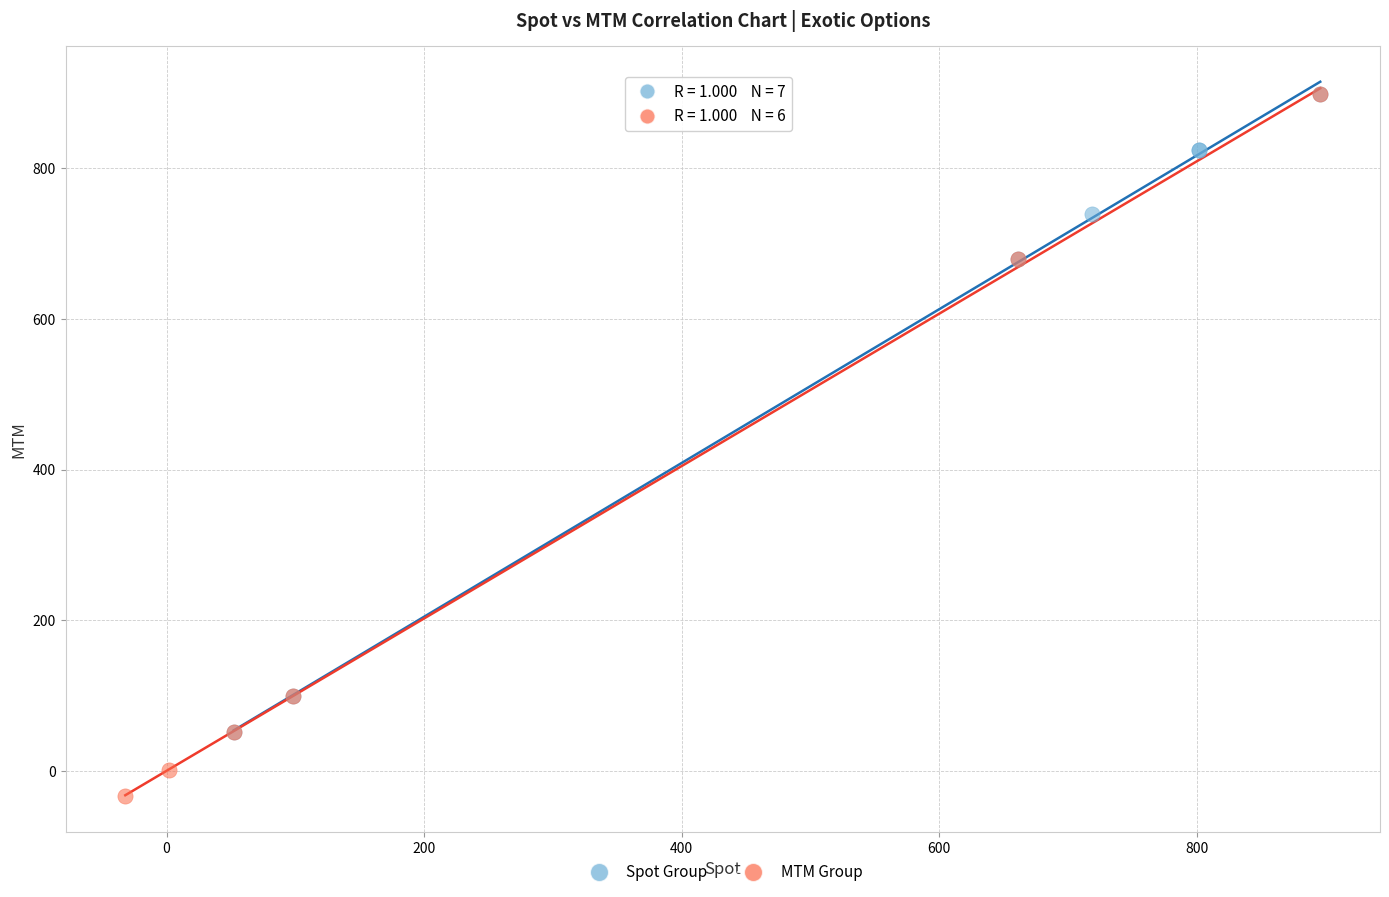

What are all the series names shown in the legend?

Spot Group, MTM Group